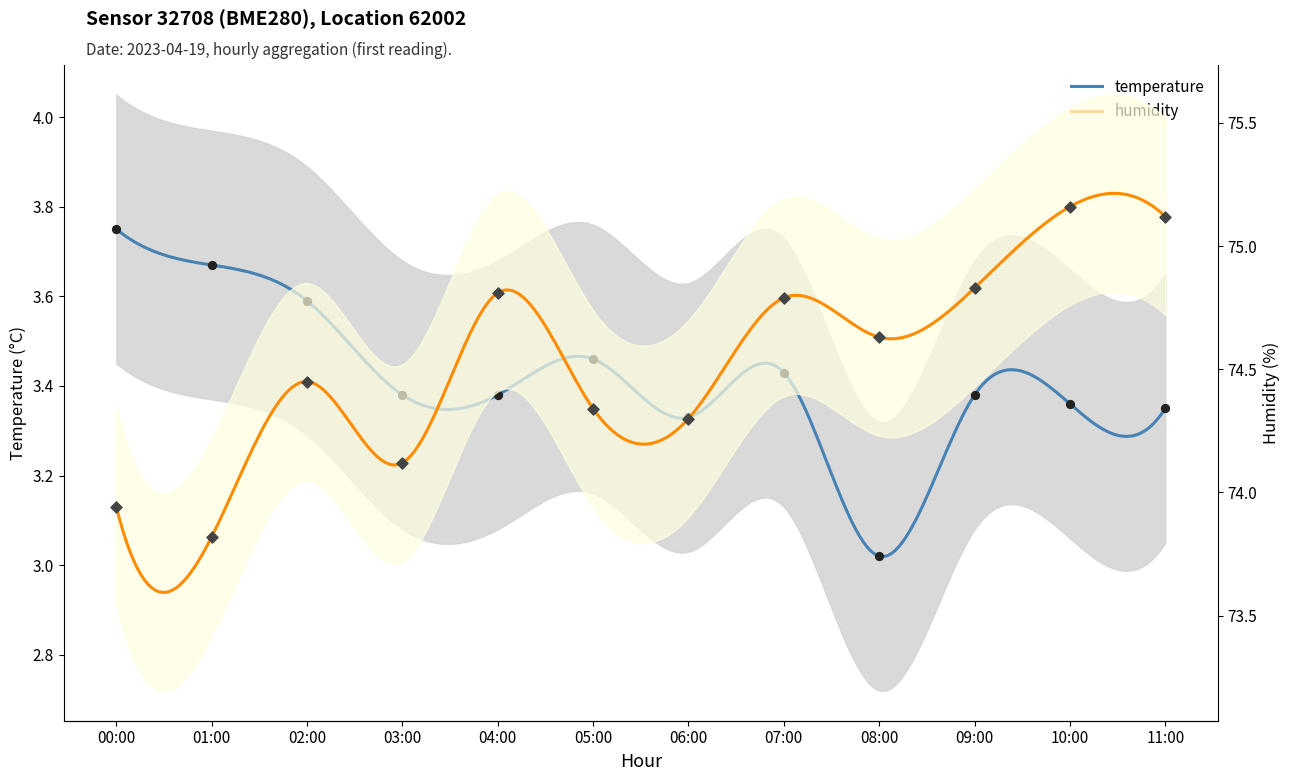

What are all the series names shown in the legend?

temperature, humidity